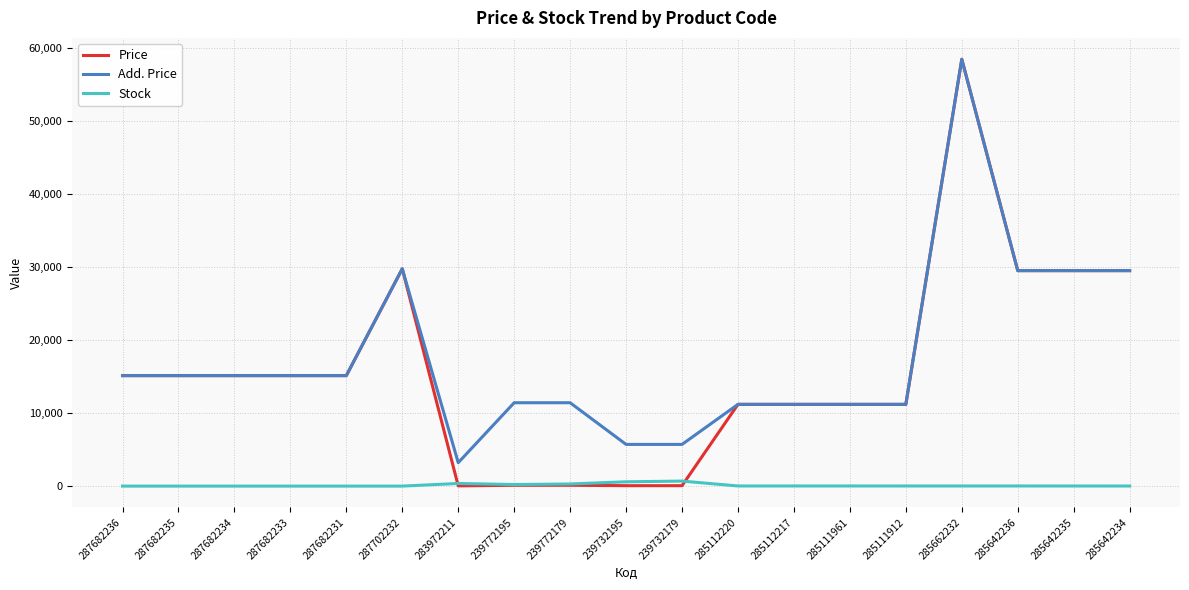

At which category does the chart reach its peak across all series?

285662232